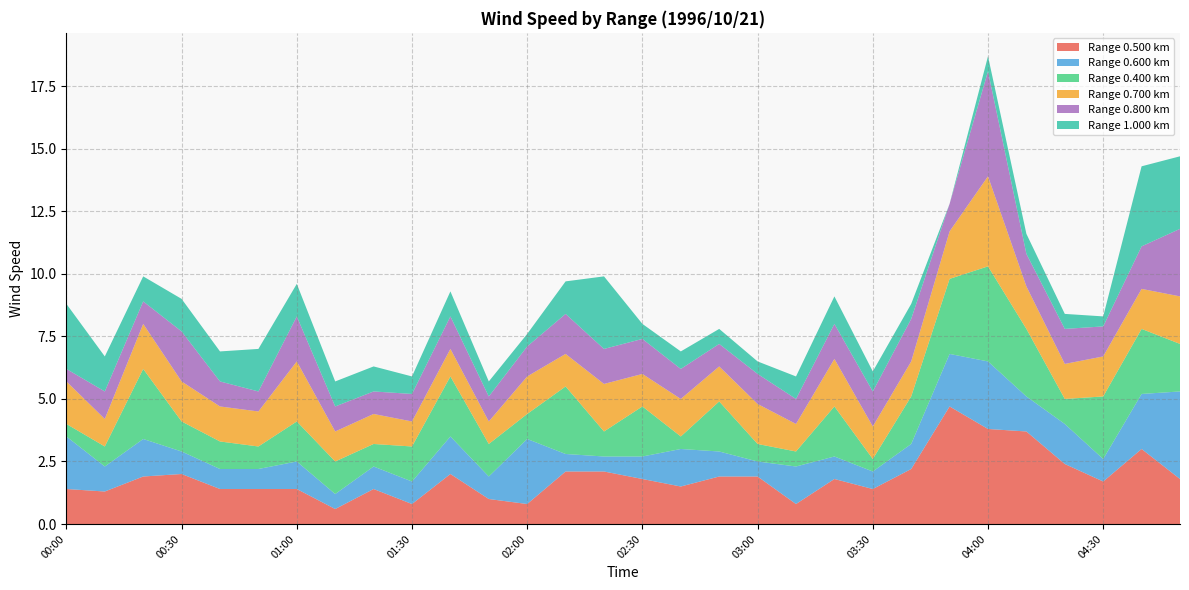

Reading left to right, extract all data points from this chart.

0.500: 00:00=1.4	00:10=1.3	00:20=1.9	00:30=2.0	00:40=1.4	00:50=1.4	01:00=1.4	01:10=0.6	01:20=1.4	01:30=0.8	01:40=2.0	01:50=1.0	02:00=0.8	02:10=2.1	02:20=2.1	02:30=1.8	02:40=1.5	02:50=1.9	03:00=1.9	03:10=0.8	03:20=1.8	03:30=1.4	03:40=2.2	03:50=4.7	04:00=3.8	04:10=3.7	04:20=2.4	04:30=1.7	04:40=3.0	04:50=1.8
0.600: 00:00=2.1	00:10=1.0	00:20=1.5	00:30=0.9	00:40=0.8	00:50=0.8	01:00=1.1	01:10=0.6	01:20=0.9	01:30=0.9	01:40=1.5	01:50=0.9	02:00=2.6	02:10=0.7	02:20=0.6	02:30=0.9	02:40=1.5	02:50=1.0	03:00=0.6	03:10=1.5	03:20=0.9	03:30=0.7	03:40=1.0	03:50=2.1	04:00=2.7	04:10=1.4	04:20=1.6	04:30=0.9	04:40=2.2	04:50=3.5
0.400: 00:00=0.5	00:10=0.8	00:20=2.8	00:30=1.2	00:40=1.1	00:50=0.9	01:00=1.6	01:10=1.3	01:20=0.9	01:30=1.4	01:40=2.4	01:50=1.3	02:00=1.0	02:10=2.7	02:20=1.0	02:30=2.0	02:40=0.5	02:50=2.0	03:00=0.7	03:10=0.6	03:20=2.0	03:30=0.5	03:40=1.9	03:50=3.0	04:00=3.8	04:10=2.7	04:20=1.0	04:30=2.5	04:40=2.6	04:50=1.9
0.700: 00:00=1.7	00:10=1.1	00:20=1.8	00:30=1.6	00:40=1.4	00:50=1.4	01:00=2.4	01:10=1.2	01:20=1.2	01:30=1.0	01:40=1.1	01:50=0.9	02:00=1.5	02:10=1.3	02:20=1.9	02:30=1.3	02:40=1.5	02:50=1.4	03:00=1.6	03:10=1.1	03:20=1.9	03:30=1.3	03:40=1.4	03:50=1.9	04:00=3.6	04:10=1.7	04:20=1.4	04:30=1.6	04:40=1.6	04:50=1.9
0.800: 00:00=0.5	00:10=1.1	00:20=0.9	00:30=2.0	00:40=1.0	00:50=0.8	01:00=1.8	01:10=1.0	01:20=0.9	01:30=1.1	01:40=1.3	01:50=1.0	02:00=1.2	02:10=1.6	02:20=1.4	02:30=1.4	02:40=1.2	02:50=0.9	03:00=1.2	03:10=1.0	03:20=1.4	03:30=1.4	03:40=1.7	03:50=1.1	04:00=4.2	04:10=1.3	04:20=1.4	04:30=1.2	04:40=1.7	04:50=2.7
1.000: 00:00=2.6	00:10=1.4	00:20=1.0	00:30=1.3	00:40=1.2	00:50=1.7	01:00=1.3	01:10=1.0	01:20=1.0	01:30=0.7	01:40=1.0	01:50=0.6	02:00=0.5	02:10=1.3	02:20=2.9	02:30=0.6	02:40=0.7	02:50=0.6	03:00=0.5	03:10=0.9	03:20=1.1	03:30=0.8	03:40=0.6	03:50=0.0	04:00=0.6	04:10=0.8	04:20=0.6	04:30=0.4	04:40=3.2	04:50=2.9